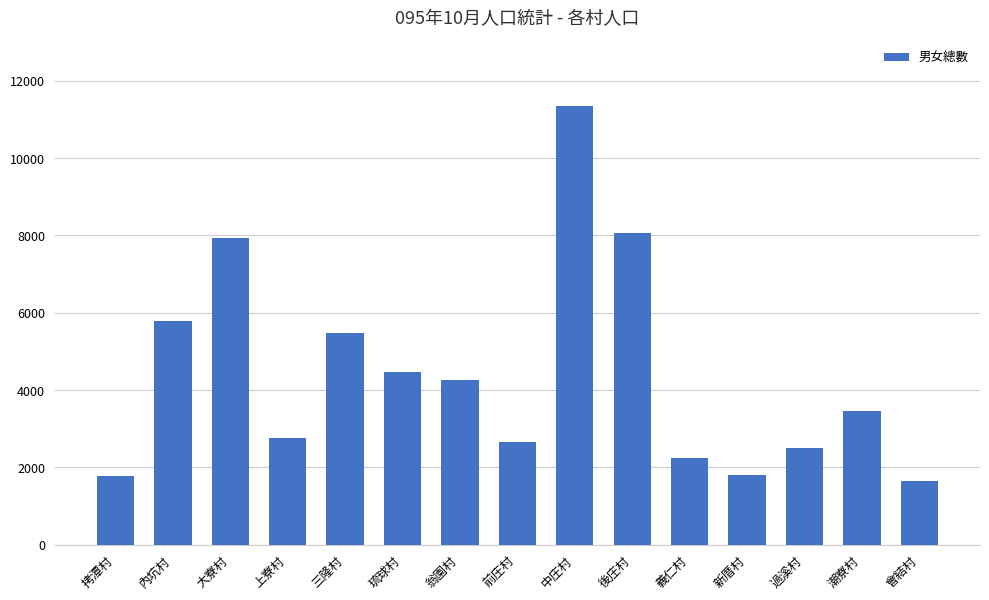

What is the smallest value displayed?

1654